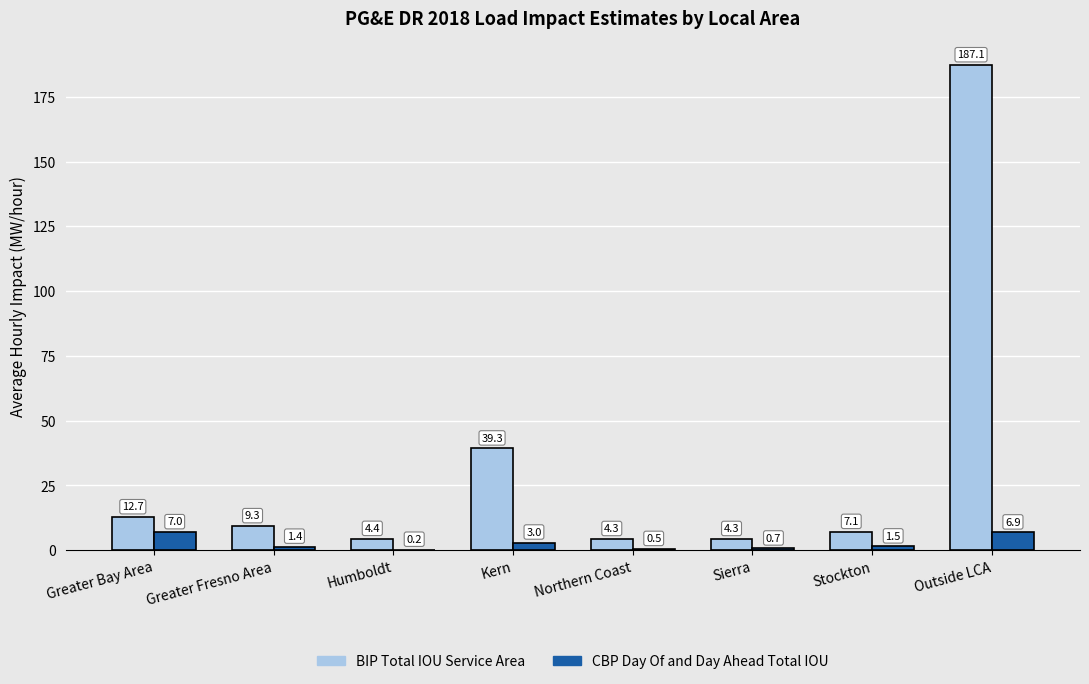

What is the sum of the CBP Day Of and Day Ahead Total IOU values at Outside LCA and Sierra?

7.6